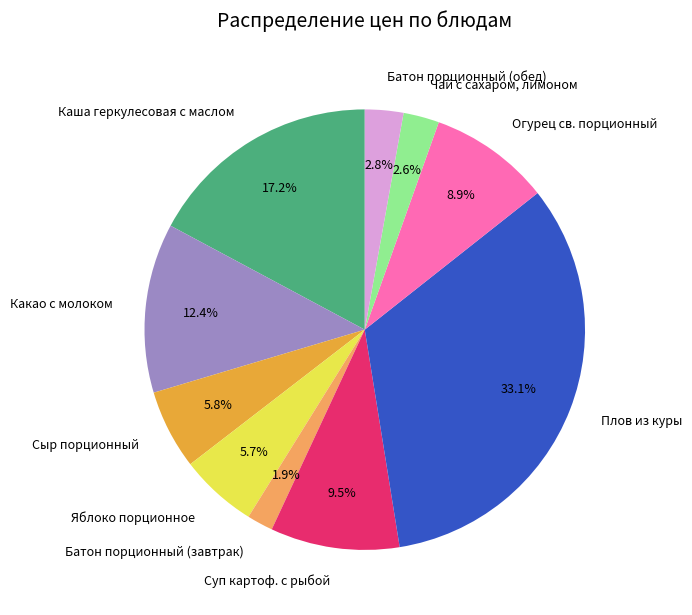

What portion of the pie excludes Каша геркулесовая с маслом?

82.8%